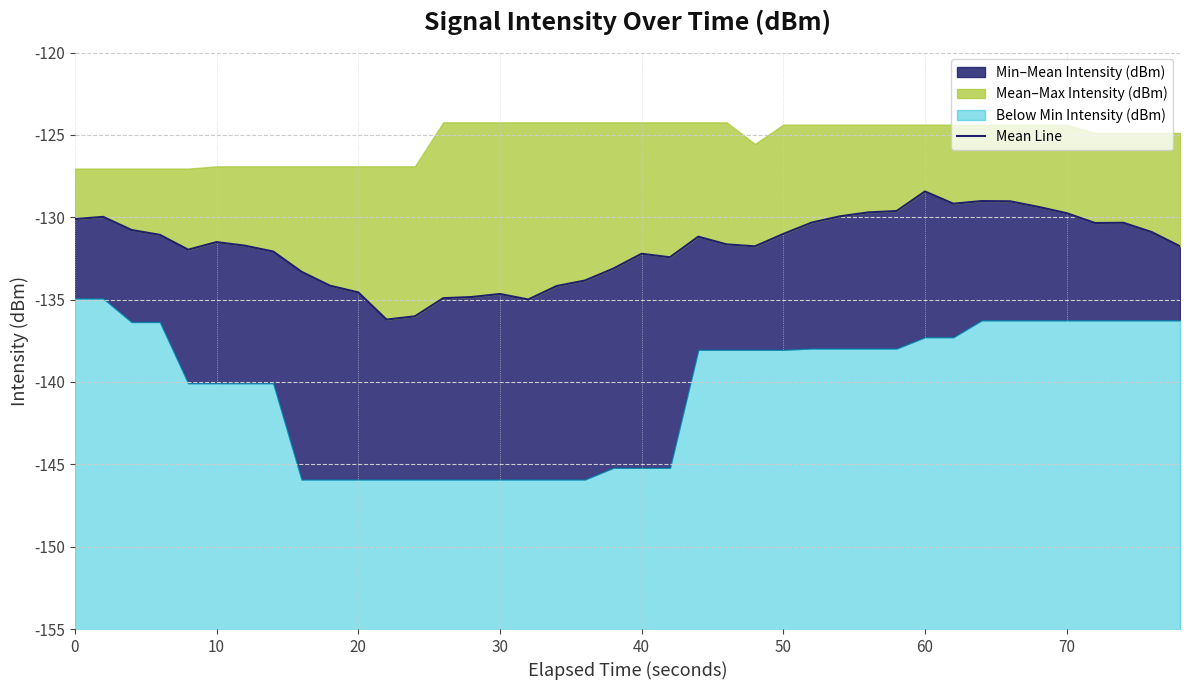

At which category does the data reach its first local peak?

10